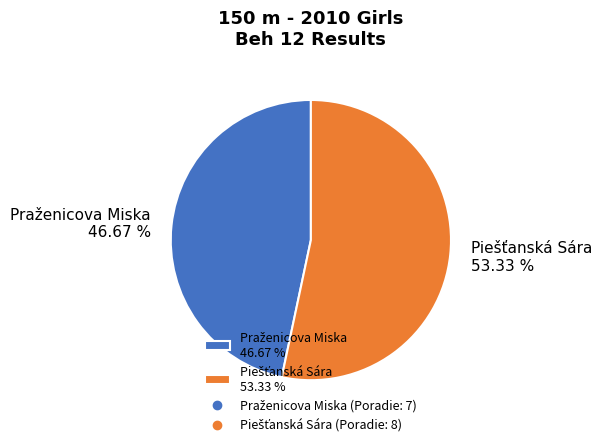

Does any single category account for the majority?

Yes